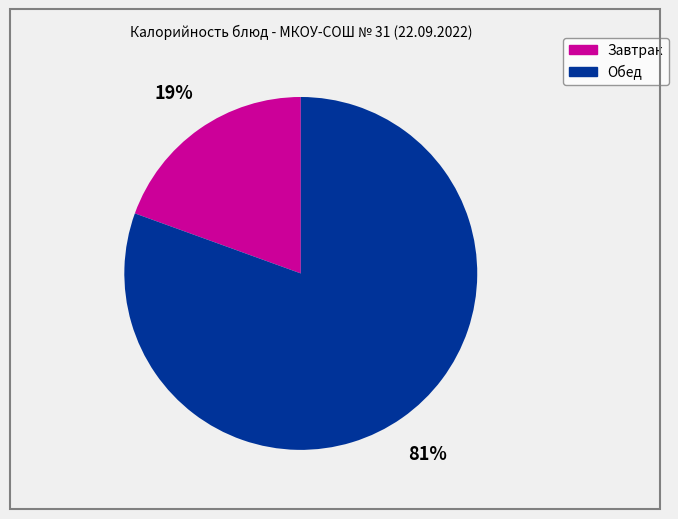

How many slices are in this pie chart?

2